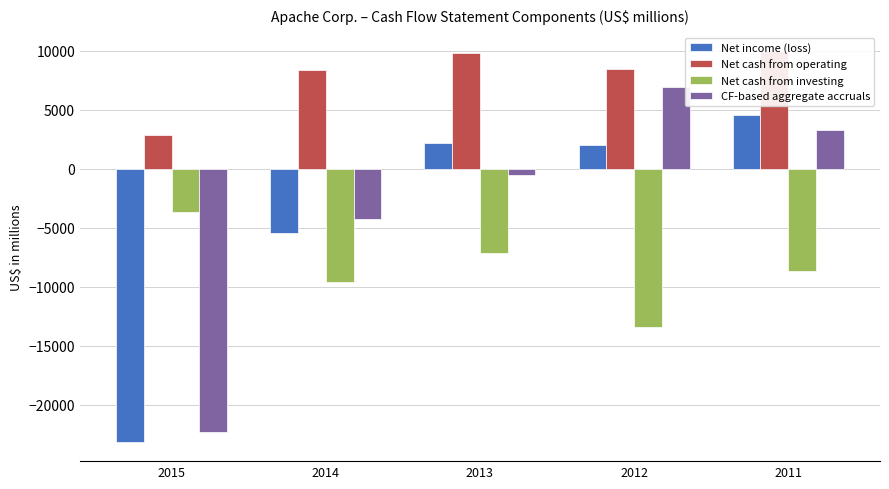

Are the bars horizontal?

No